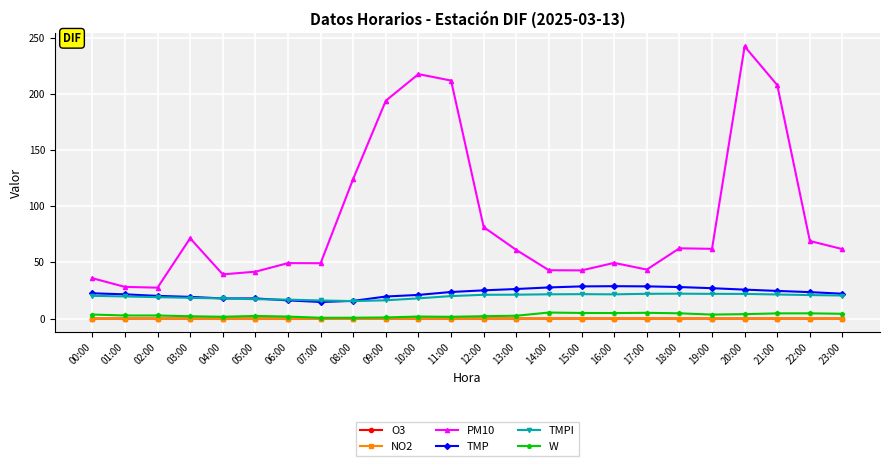

Between 00:00 and 16:00, which series saw the biggest shift?

PM10